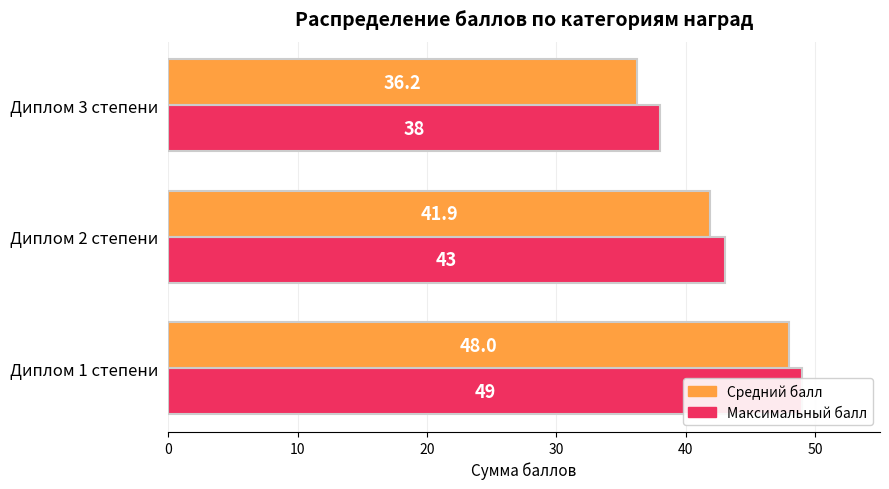

What value does the Максимальный балл series have at Диплом 3 степени?

38.0